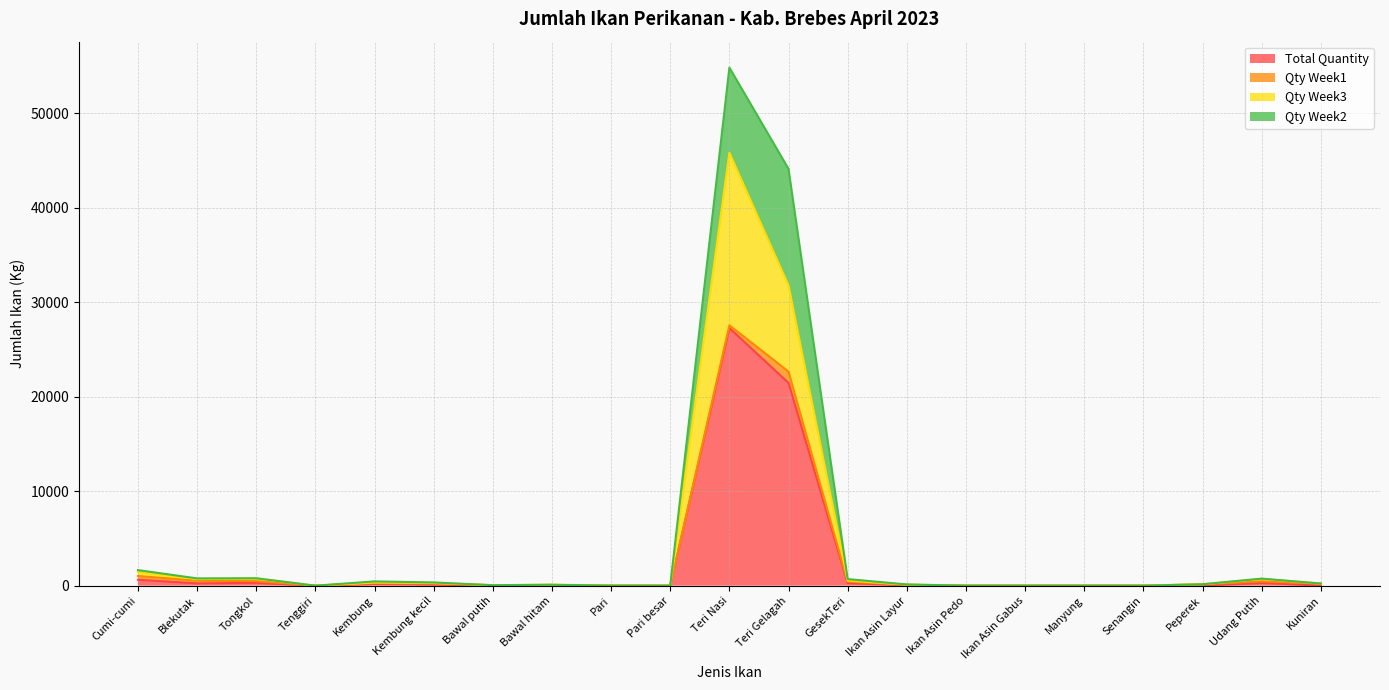

At which category does Qty Week3 reach its first local valley?

Blekutak